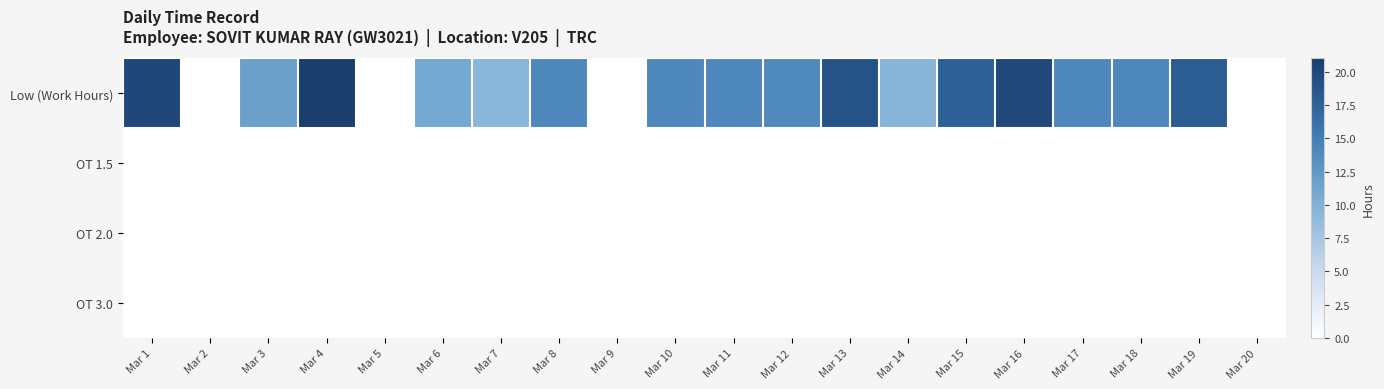

Which series changed the most between Mar 13 and Mar 14?

Low (Work Hours)